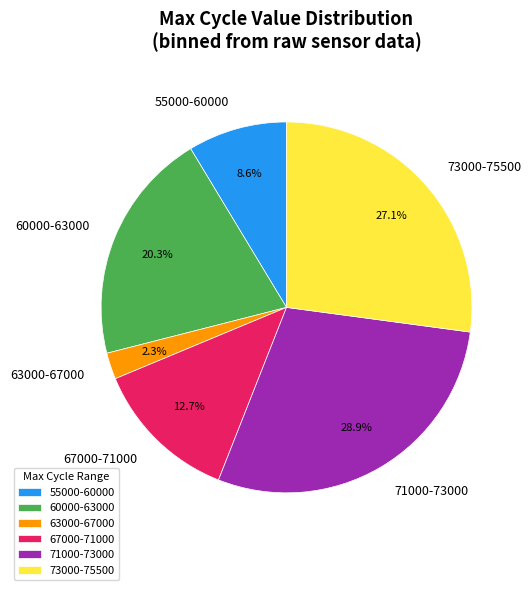

What portion of the pie excludes 73000-75500?

72.9%